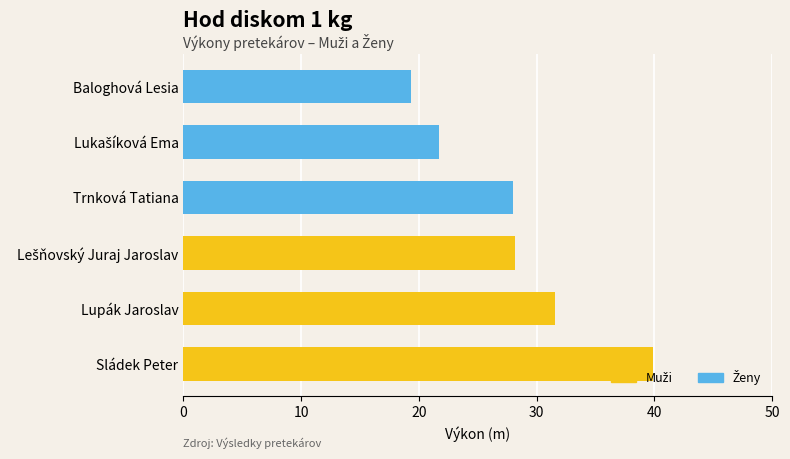

At which category is the sum across all series the highest?

Sládek Peter